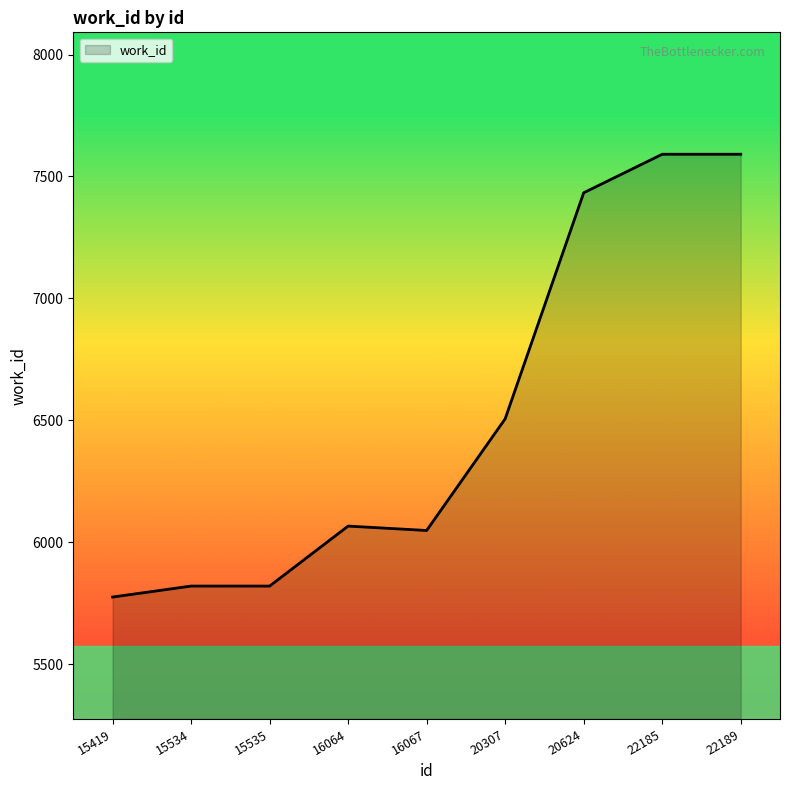

What is the difference between the values at 16064 and 22189?

1525